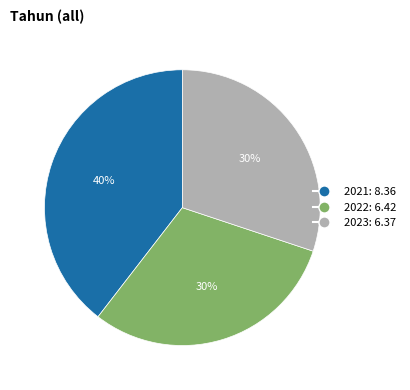

Which slice is the largest?

2021